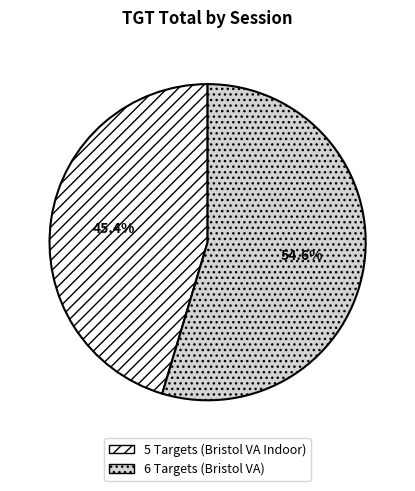

Is 5 Targets (Bristol VA Indoor) the majority of the pie?

No